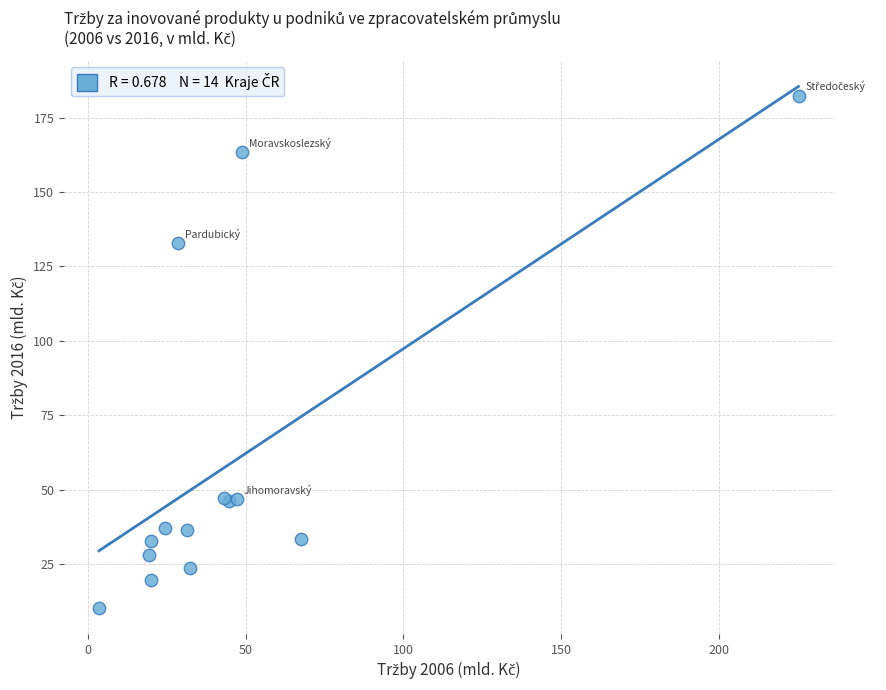

What Y value in the scatter plot is closest to 96?

132.8